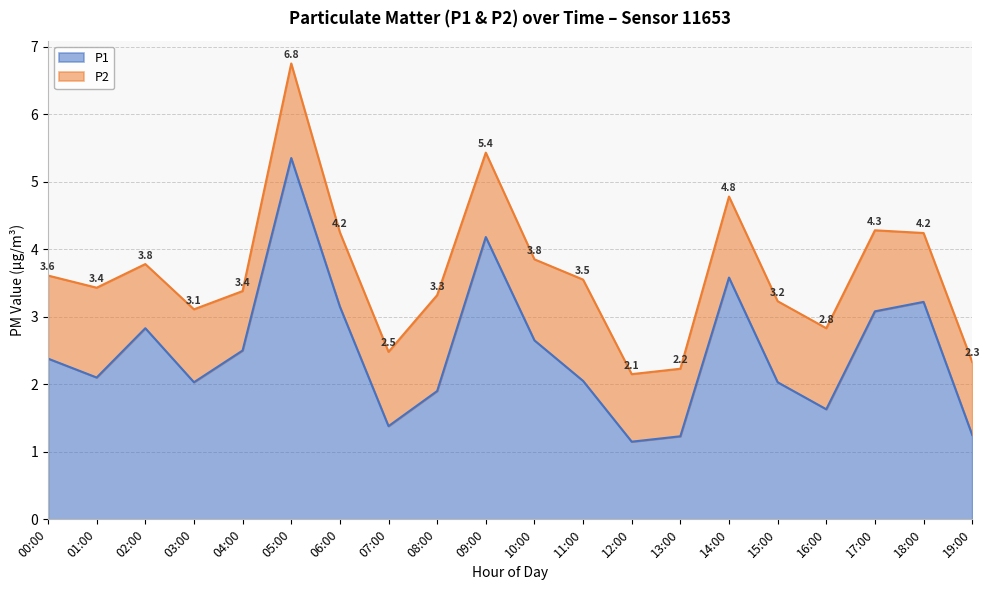

What is the sum of the values at 18:00 and 04:00?

5.7